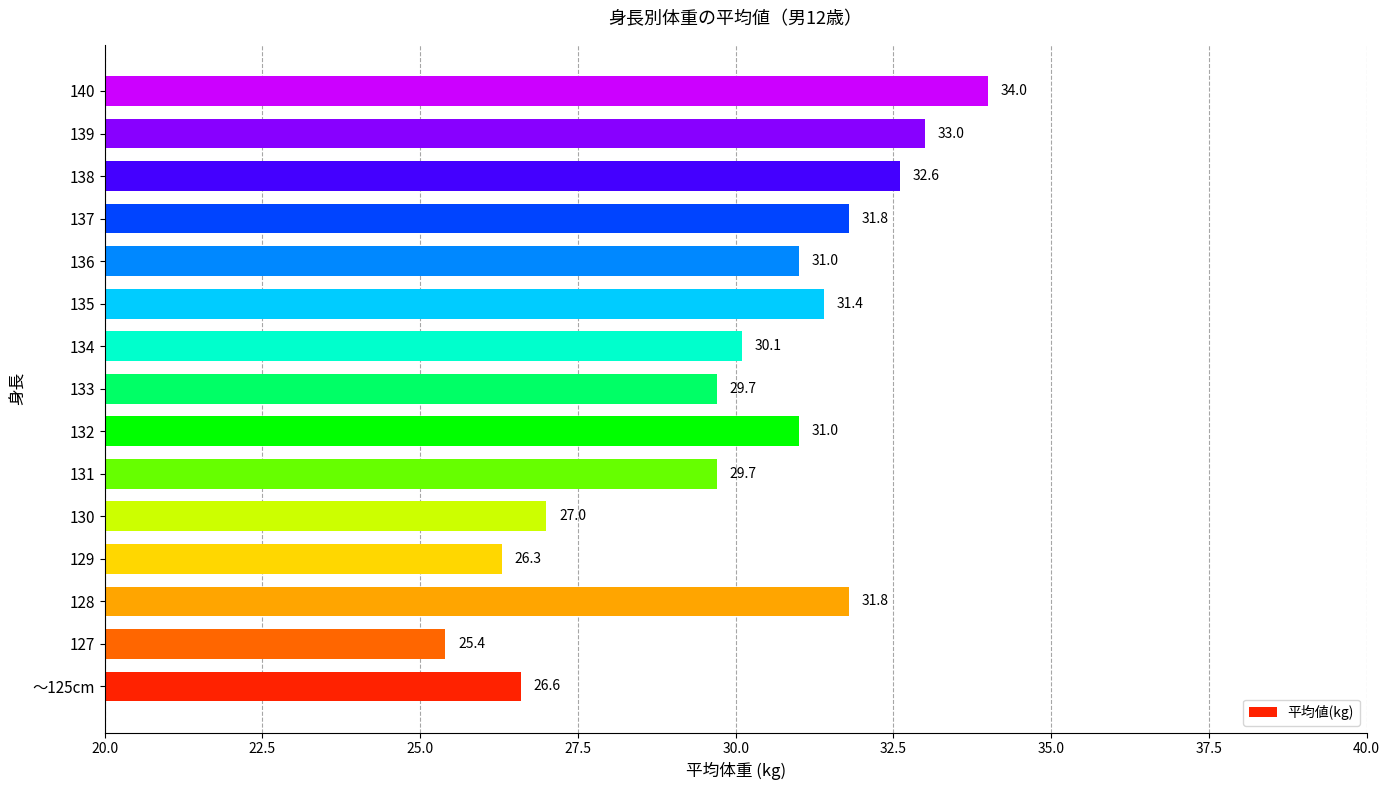

Read the value at 133.

29.7